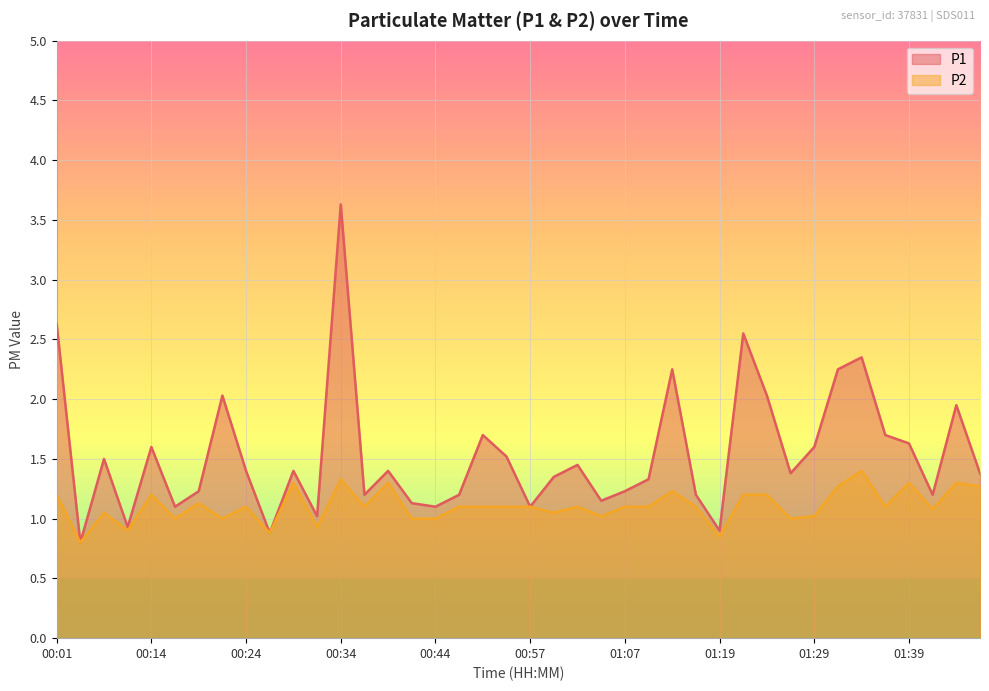

At which category does the chart reach its peak across all series?

00:34